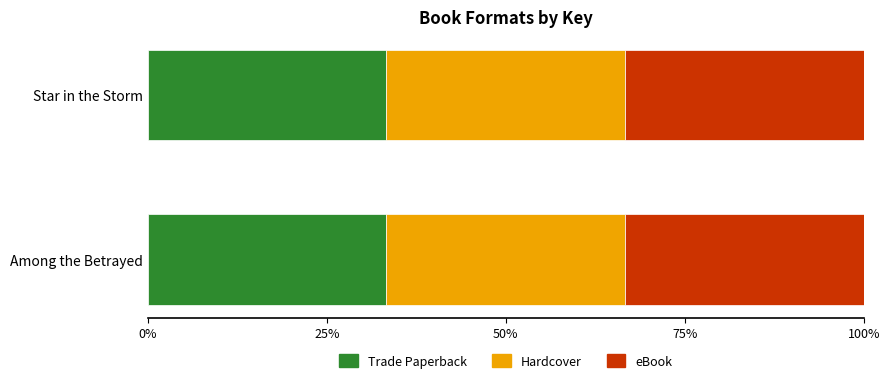

Does the chart contain any negative values?

No